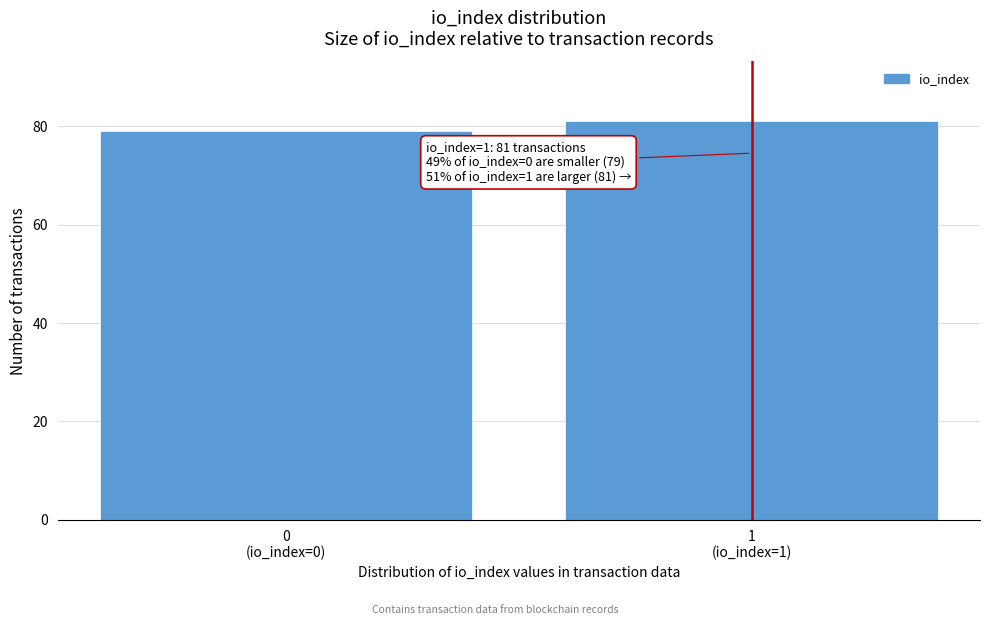

Reading left to right, what are all the values shown in this chart?

79	81